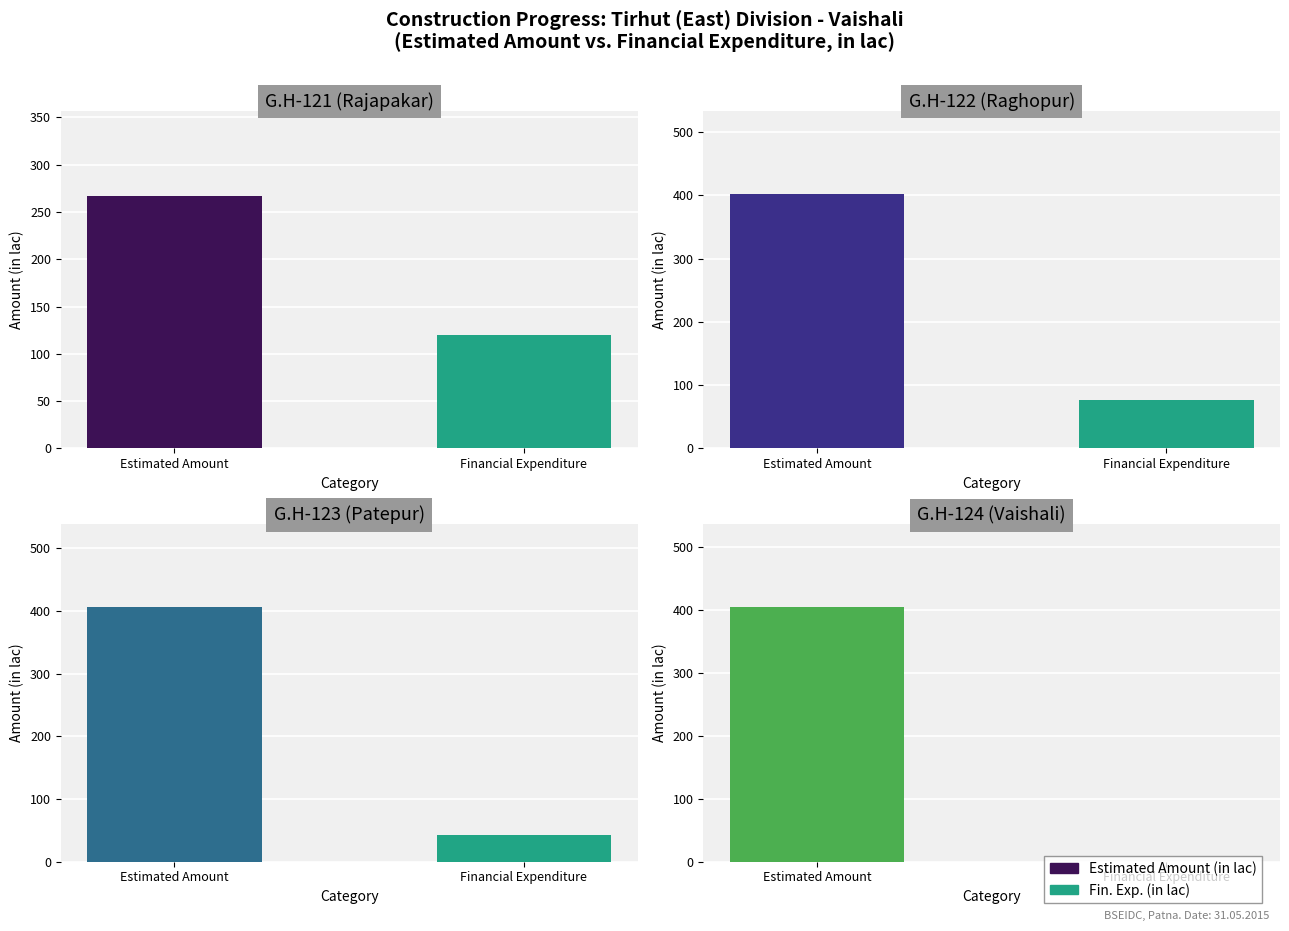

At Estimated Amount, list the series in order from smallest to largest.

G.H-121 (Rajapakar), G.H-122 (Raghopur), G.H-124 (Vaishali), G.H-123 (Patepur)